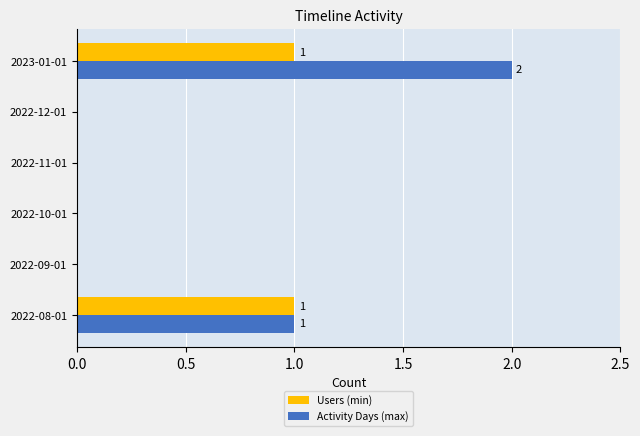

Is it true that Activity Days (max) equals 1 at 2022-12-01?

False